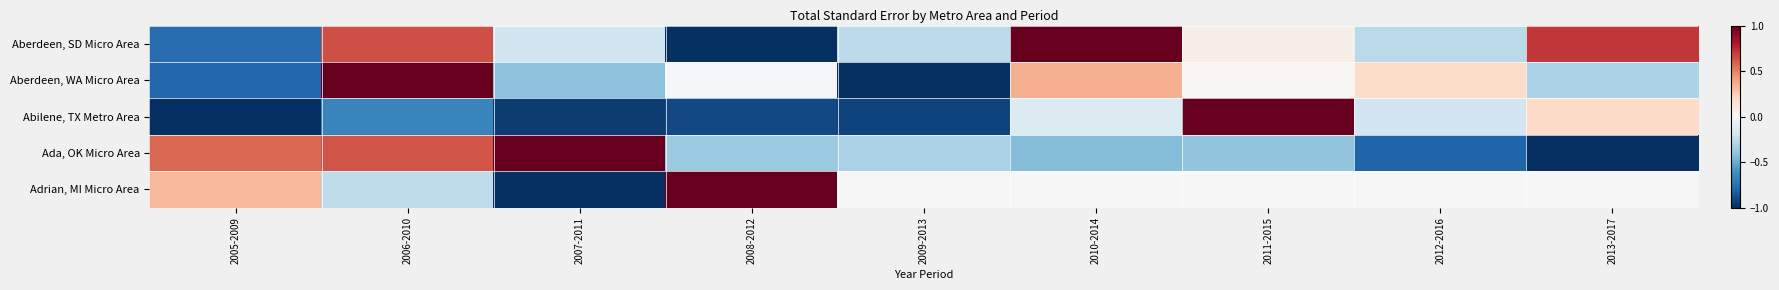

What is the total value across all series at 2006-2010?

1.4